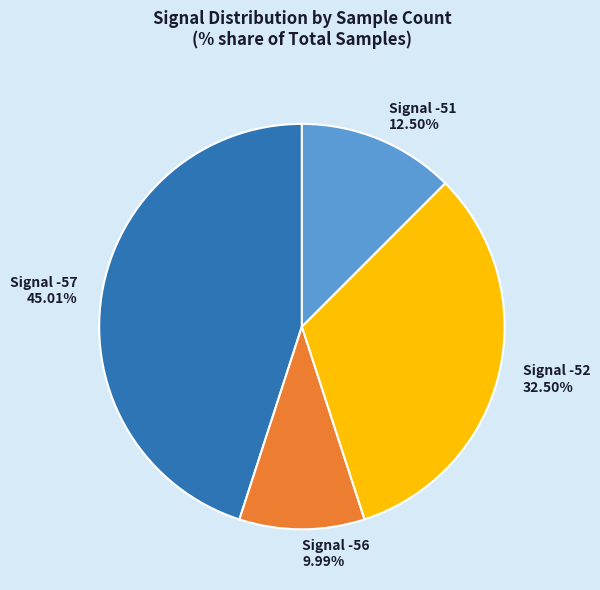

Is there any slice that represents more than half of the pie?

No